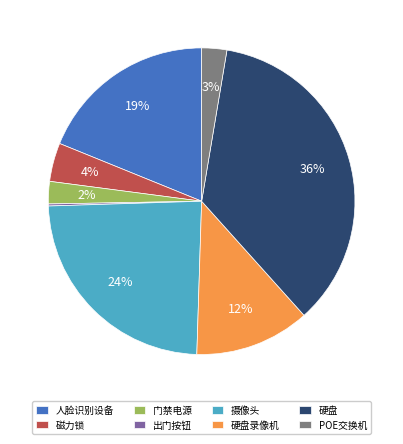

To the nearest percent, what is the difference between the 摄像头 and 门禁电源 slice percentages?

22%